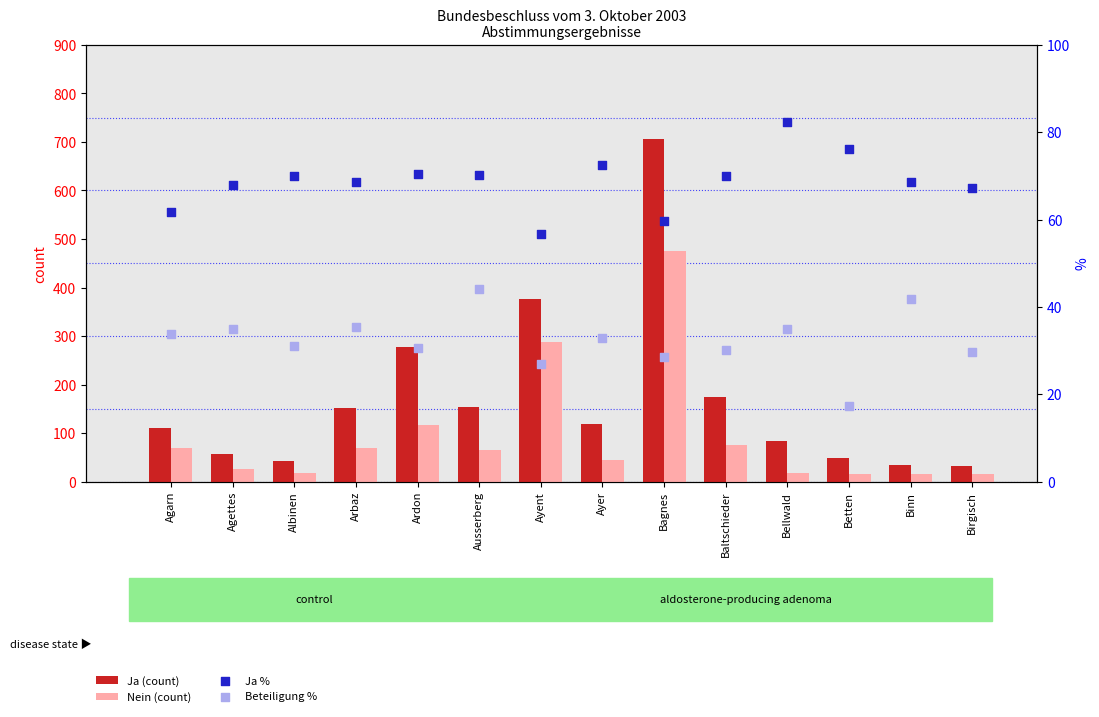

Is the value of Nein (count) at Ardon greater than the value of Ja % at Ausserberg?

Yes